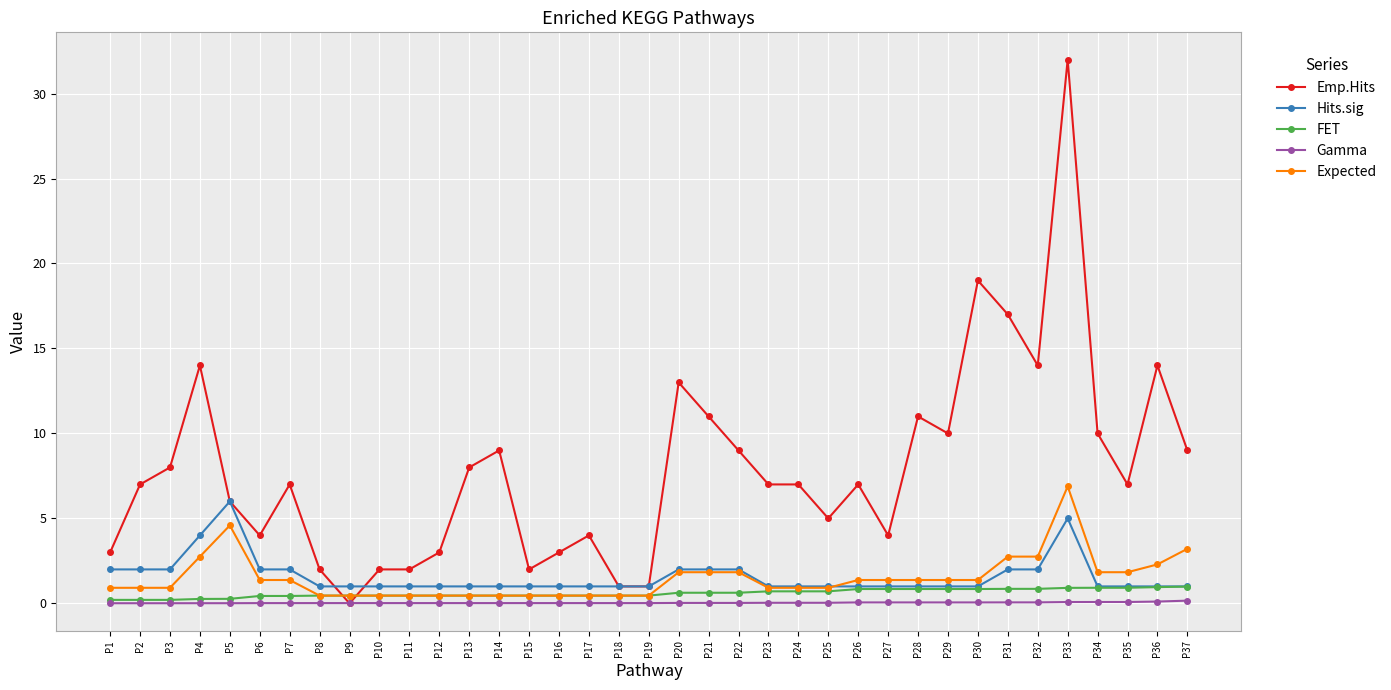

How many series are shown in this chart?

5